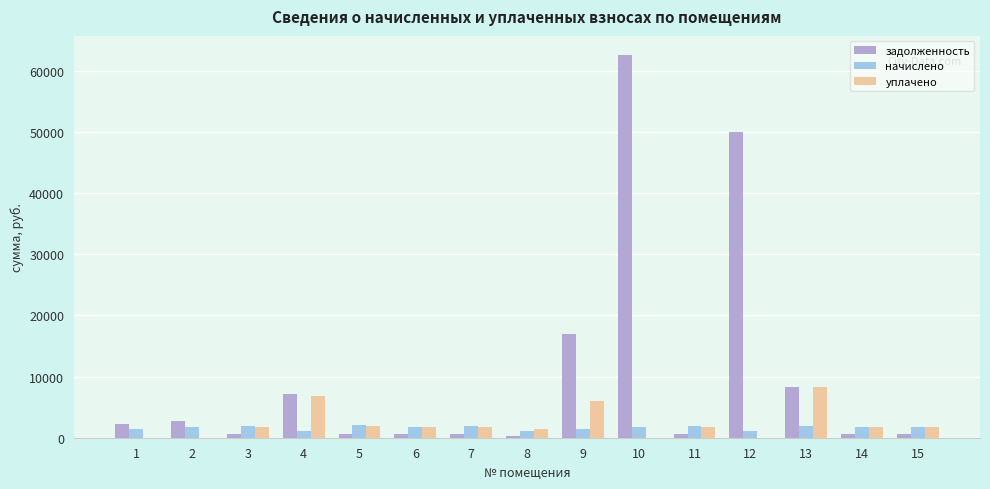

What is the sum of all начислено values?

24775.5